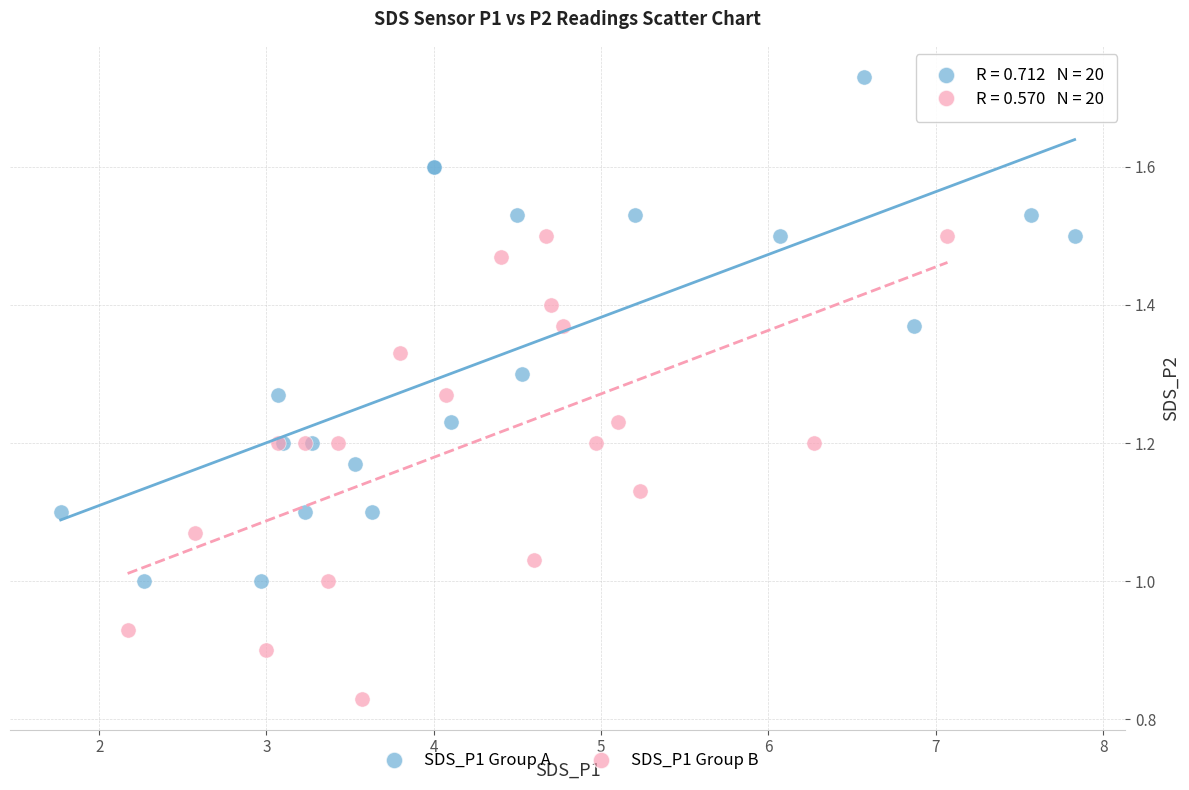

Which series reaches the maximum Y coordinate?

SDS_P1 Group A